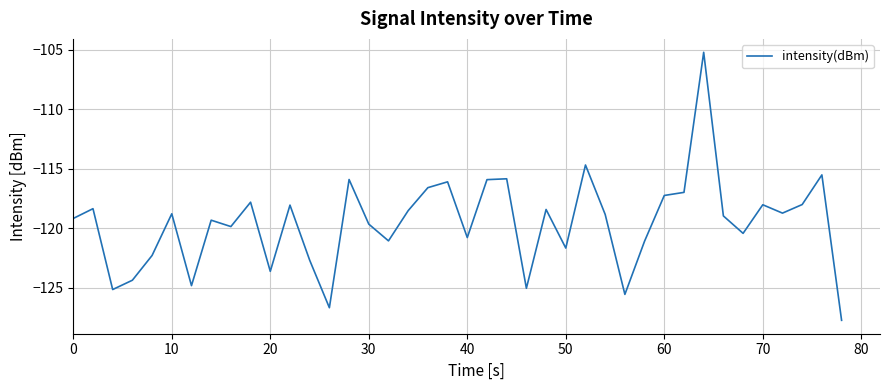

What is the difference between the maximum and minimum values?

22.5